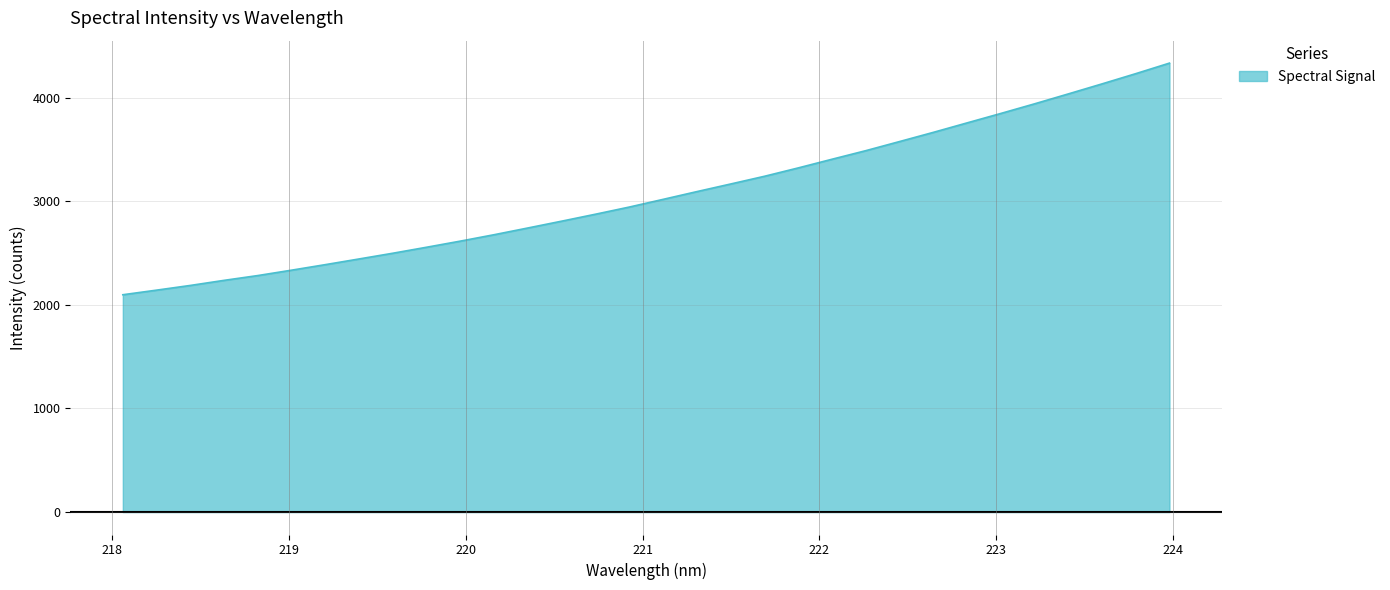

What is the difference between the maximum and minimum values?

2235.1